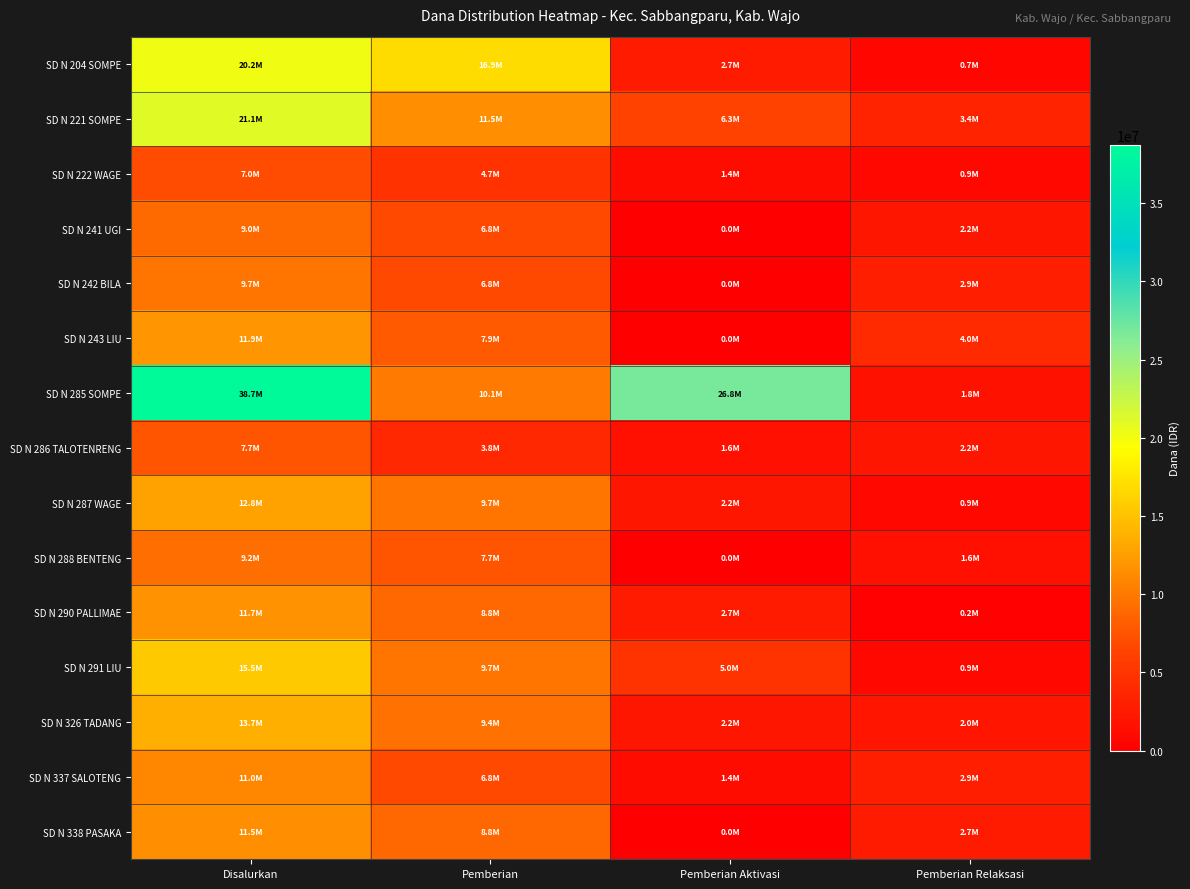

Between Pemberian and Disalurkan, which is larger?

Disalurkan